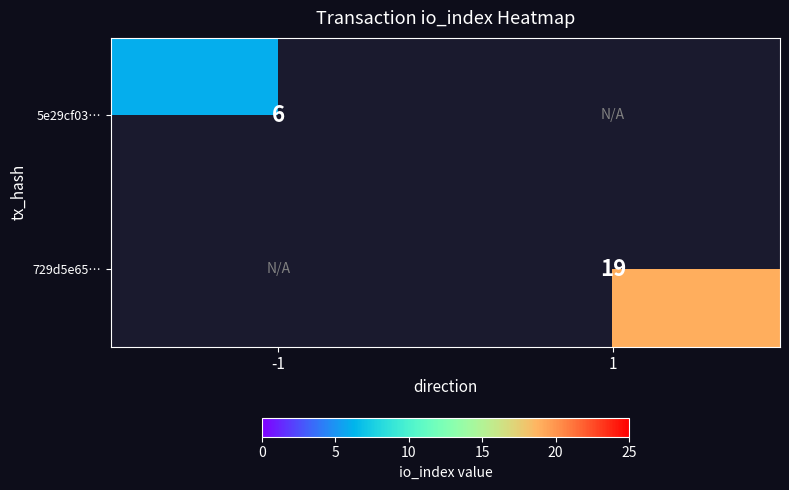

Which label corresponds to the largest value in the chart?

1